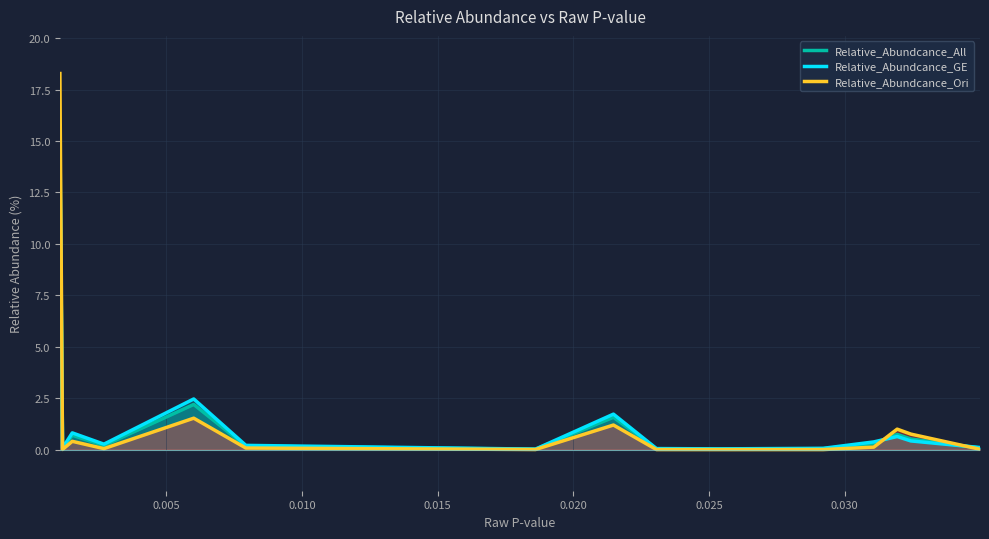

Which series has the widest spread of values?

Relative_Abundcance_Ori